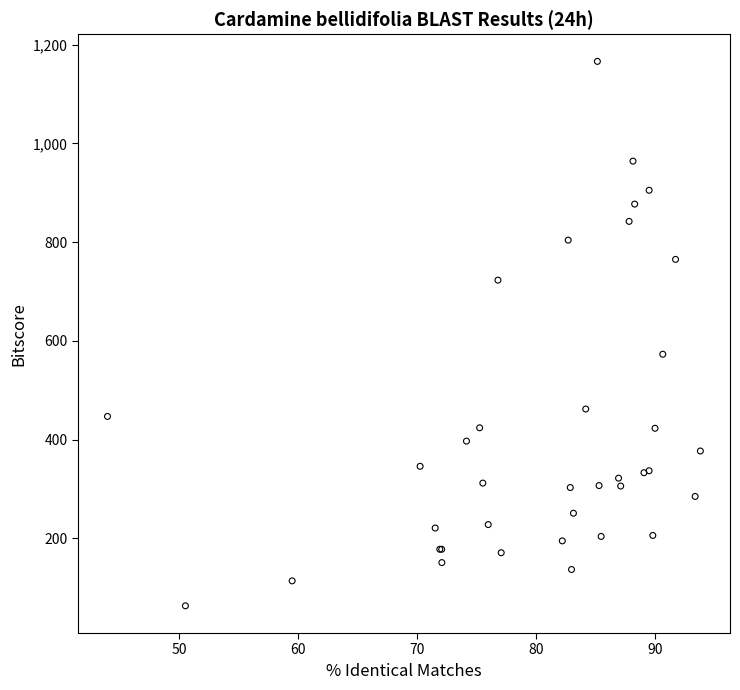

What Y value in the scatter plot is closest to 614?

573.0